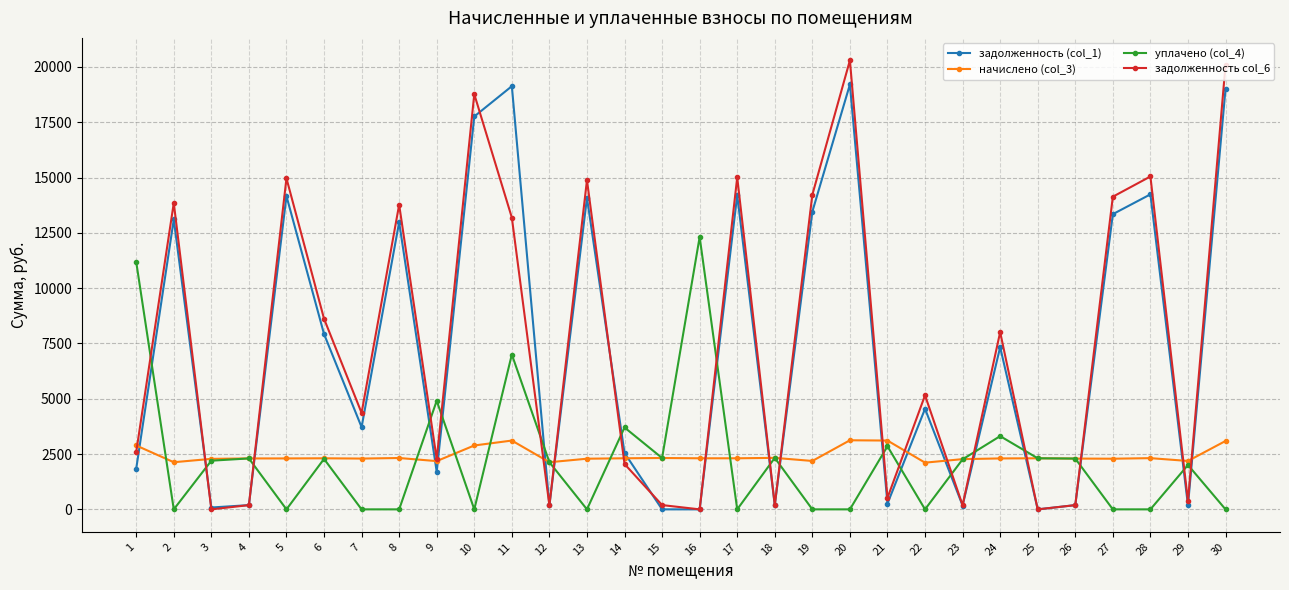

True or false: начислено (col_3) has more than 1 interior local peaks.

True